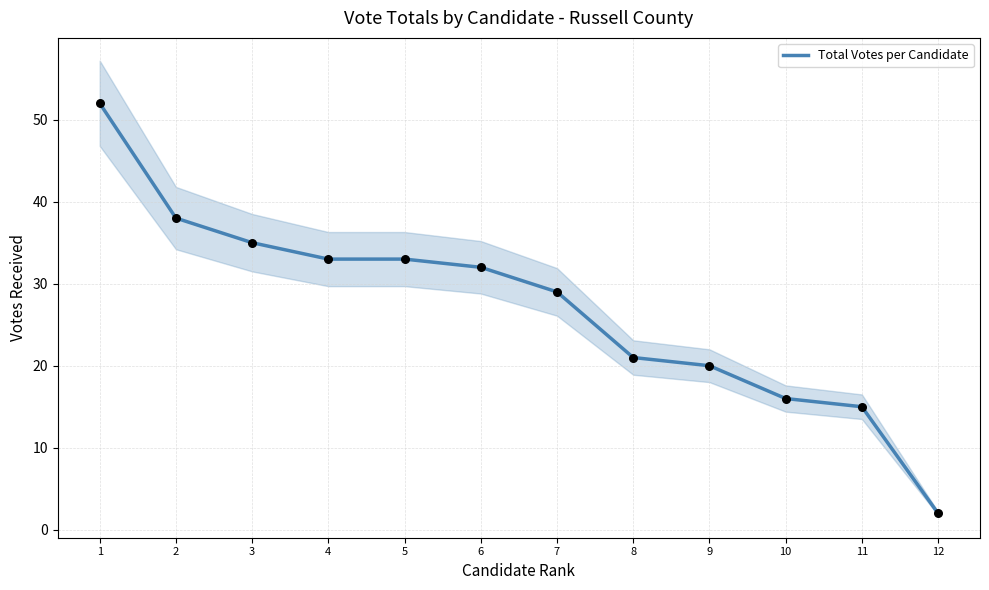

What is the ratio of the value at 11 to the value at 5?

0.5